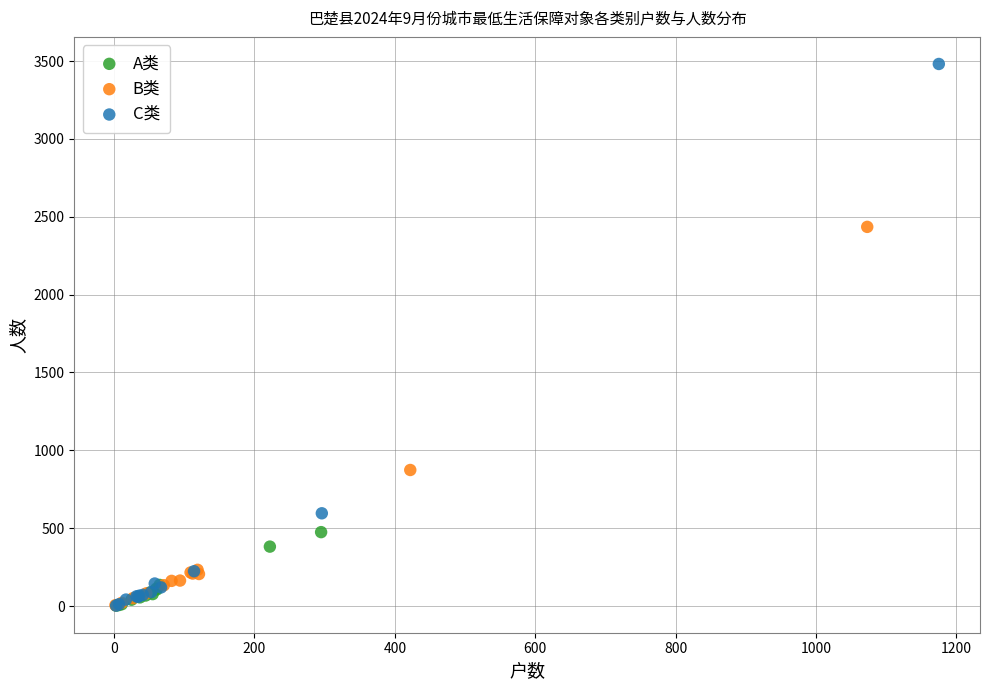

What are all the series names shown in the legend?

A类, B类, C类